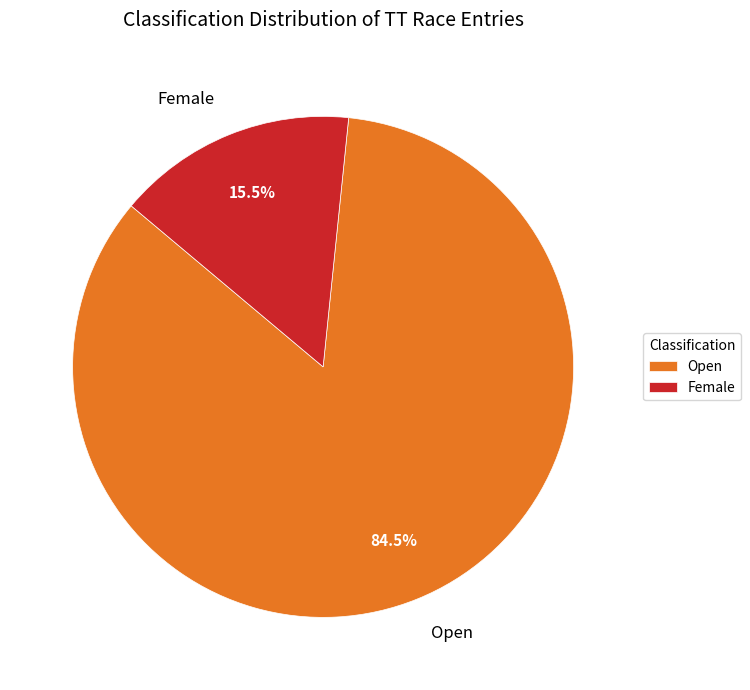

Which category has the smallest portion of the pie?

Female